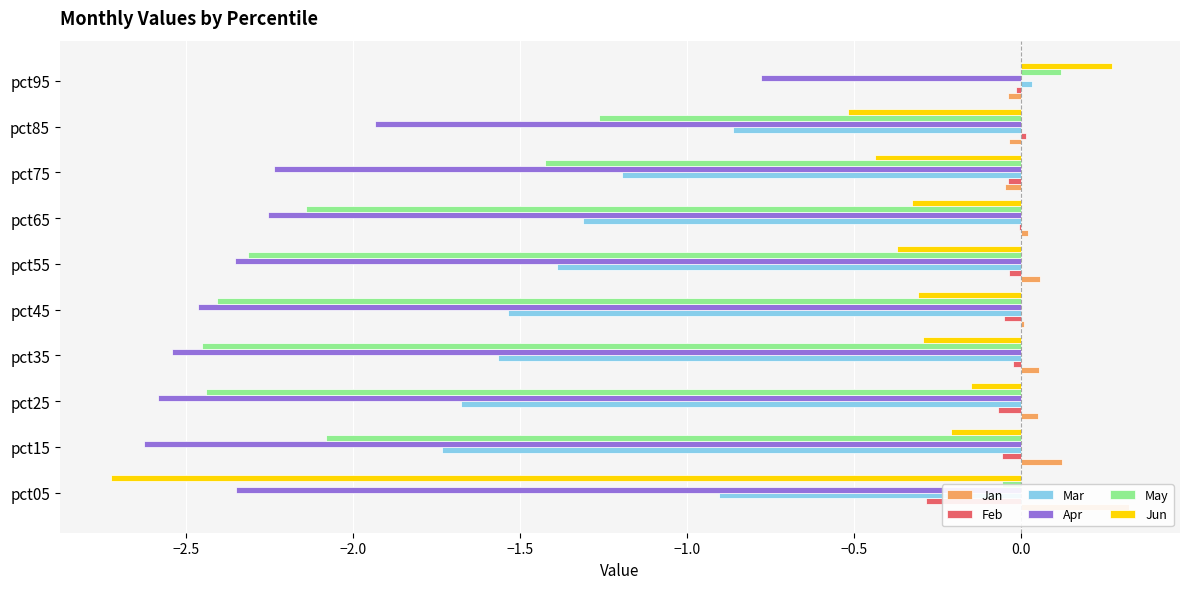

What is the maximum value shown in the chart?

0.3